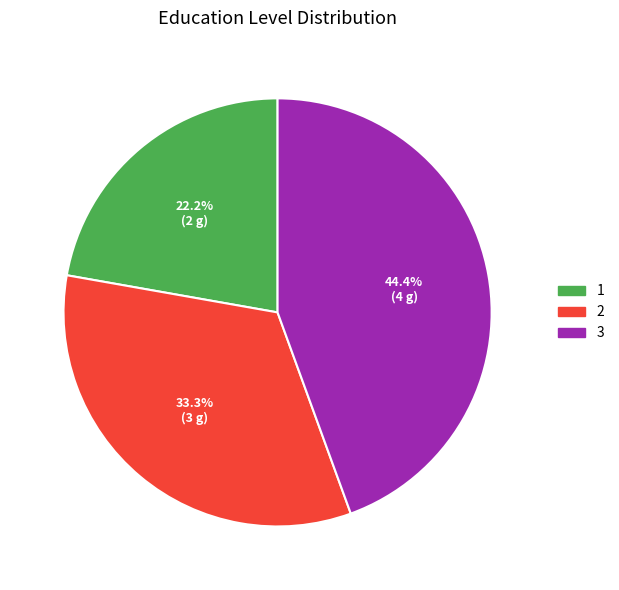

To the nearest percent, what percentage of the pie is 3?

44%